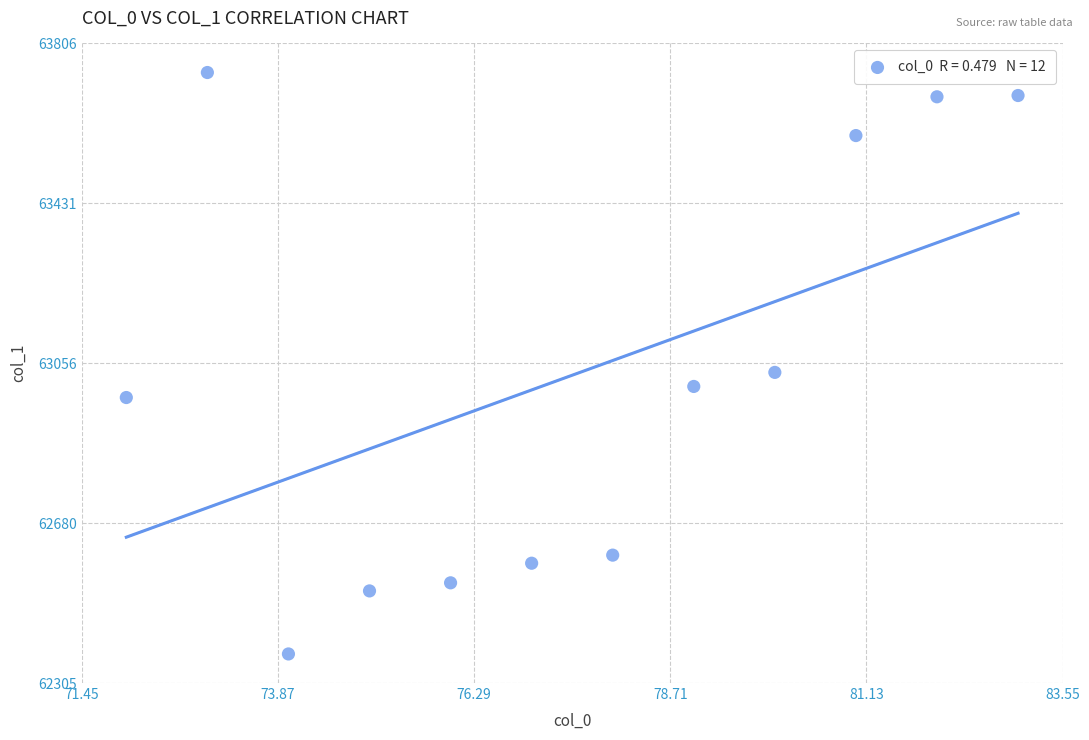

What Y value in the scatter plot is closest to 63055?

63034